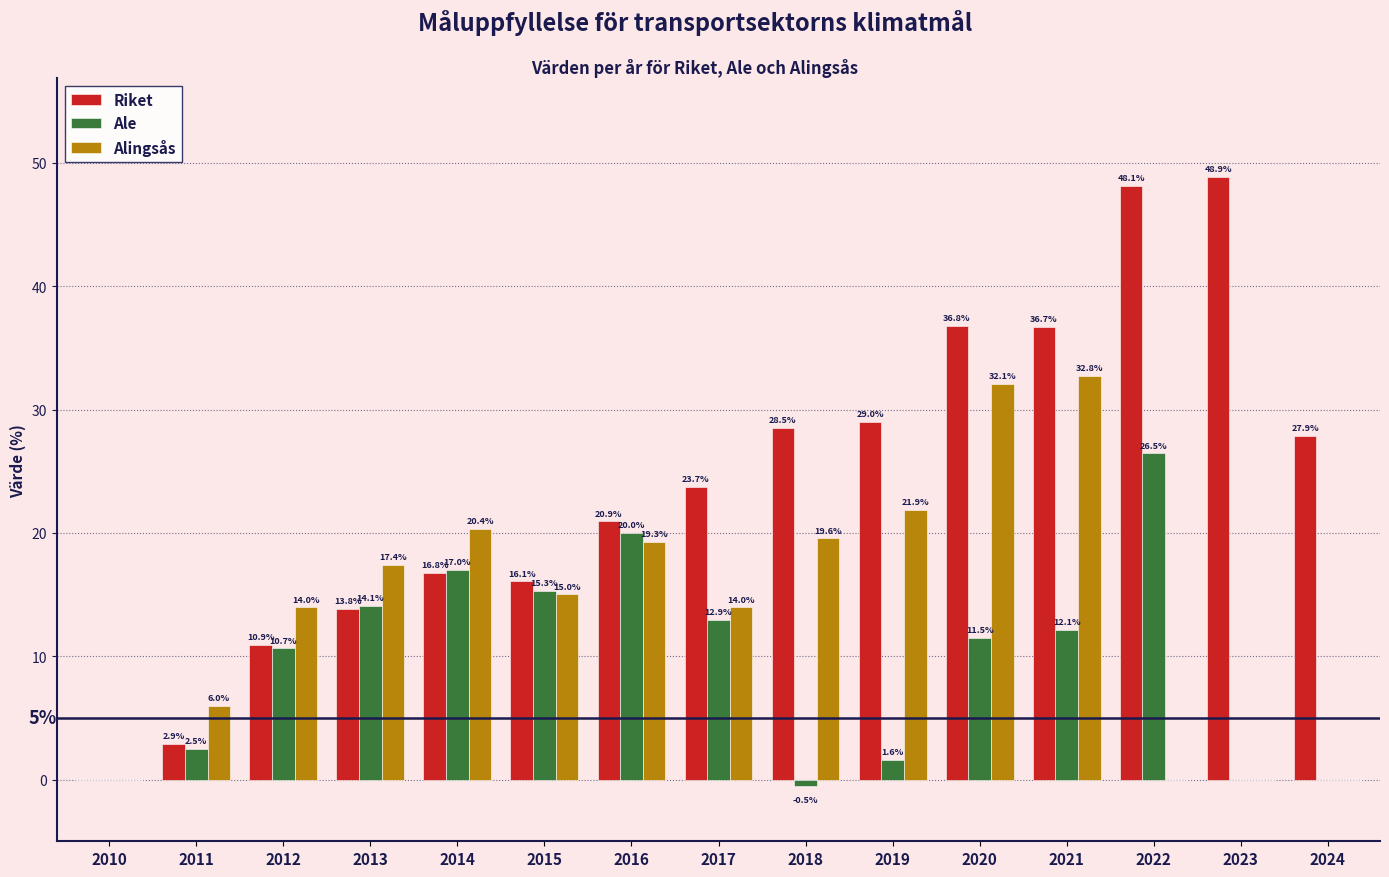

What are all the series names shown in the legend?

Riket, Ale, Alingsås